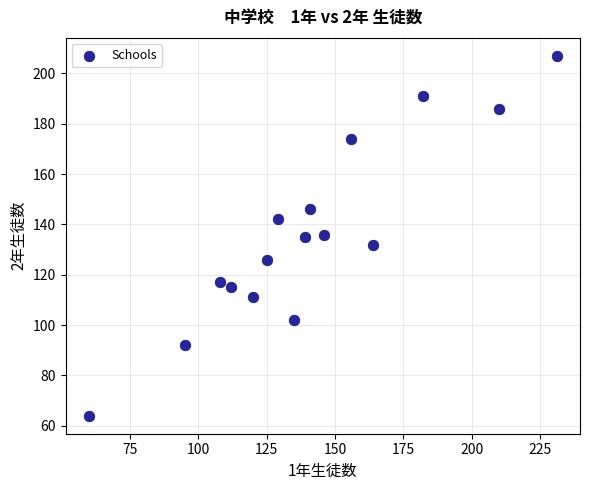

What is the range of Y values (max minus min)?

143